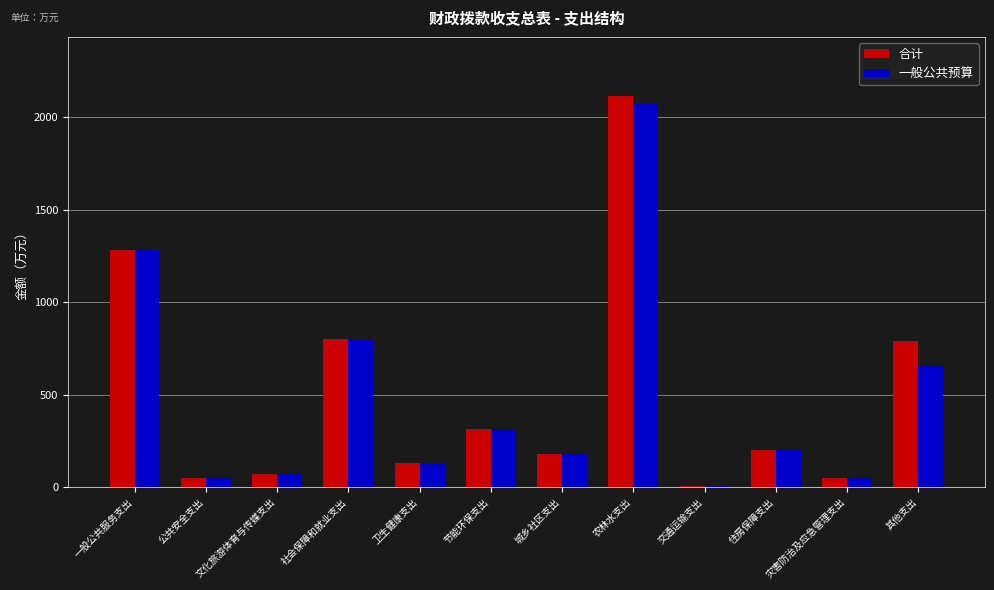

Which series has the widest spread of values?

合计